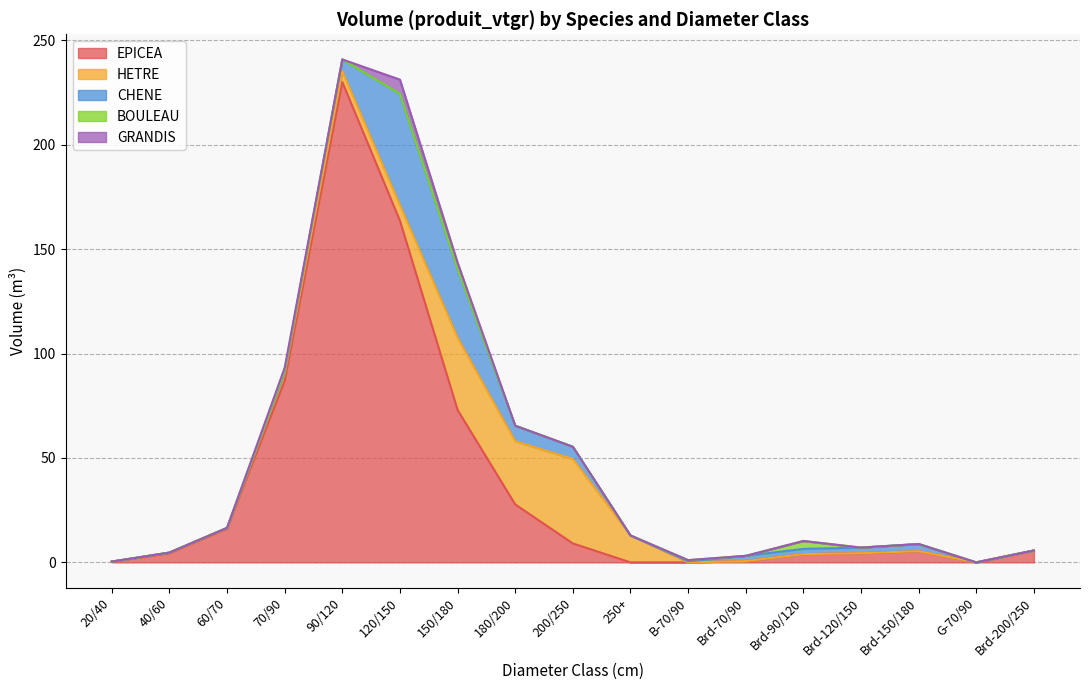

What is the average value of the GRANDIS series?

0.6